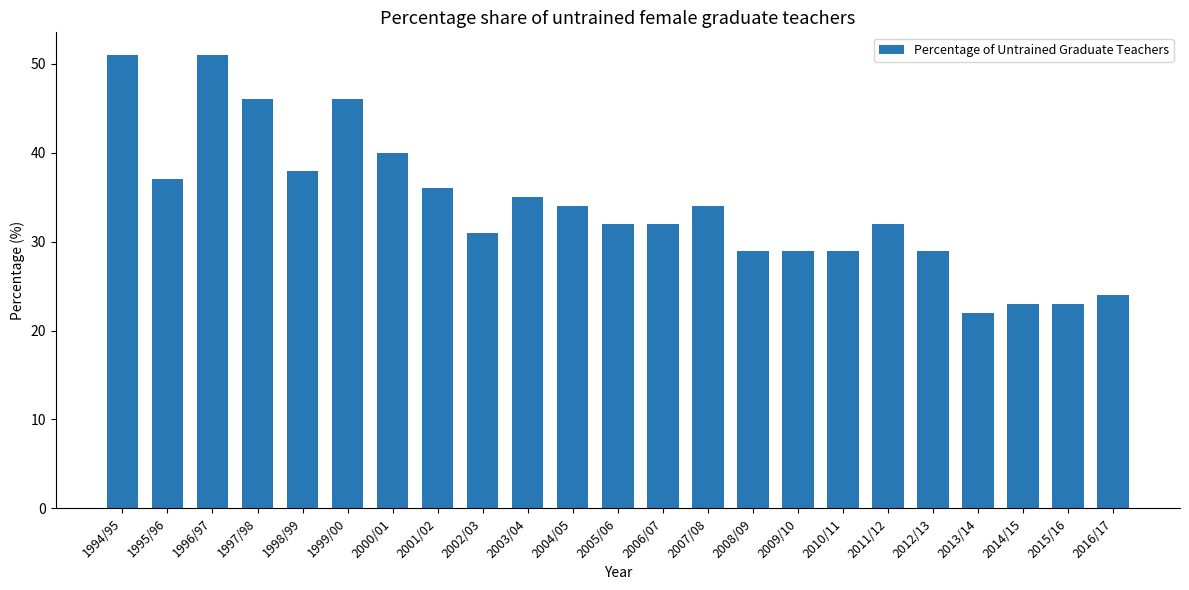

Count the number of categories in the chart.

23